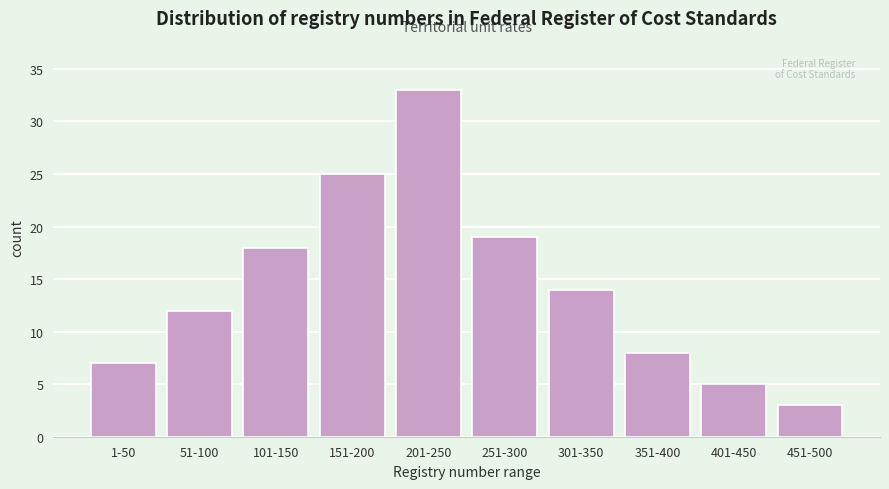

Reading left to right, transcribe all the data shown in this chart.

1-50=7	51-100=12	101-150=18	151-200=25	201-250=33	251-300=19	301-350=14	351-400=8	401-450=5	451-500=3